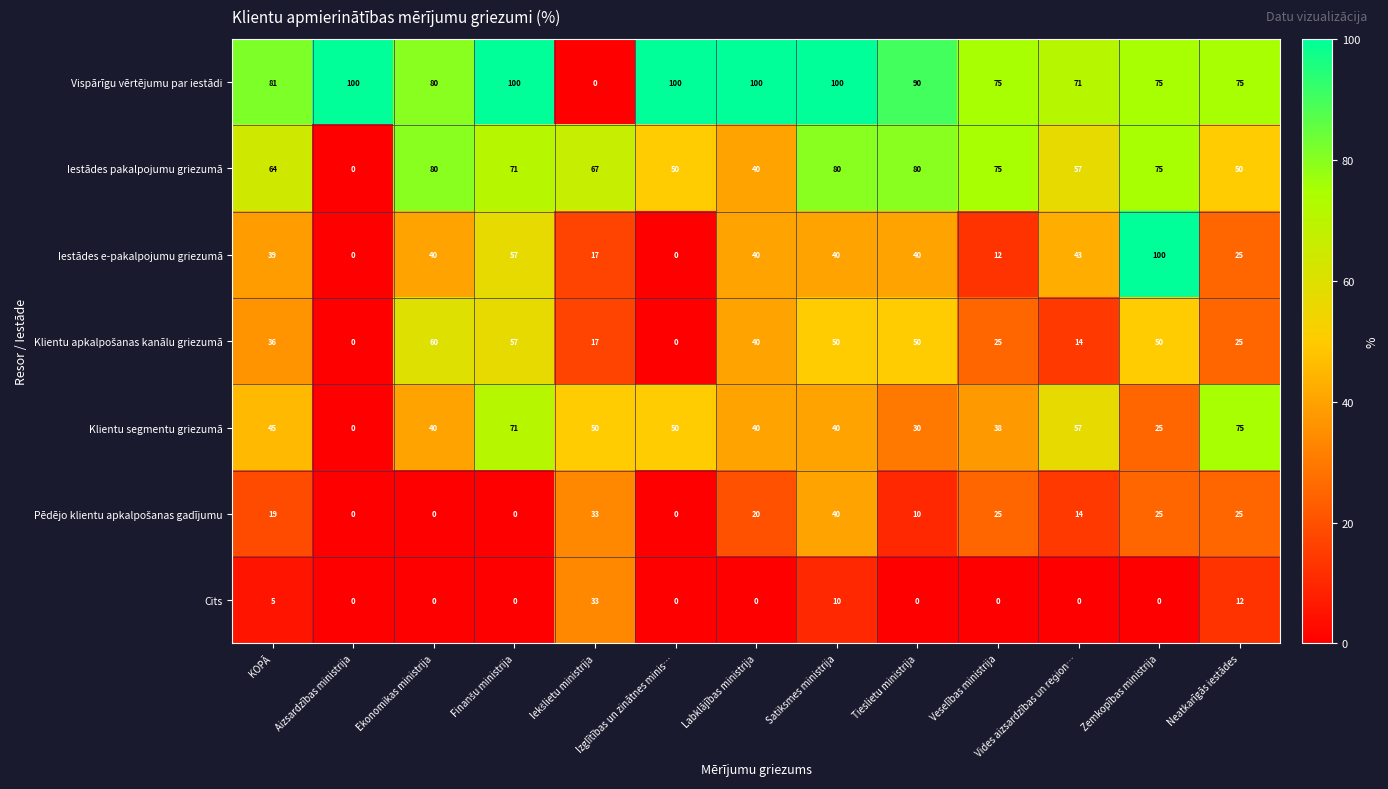

How many Cits values are between 0 and 5?

10